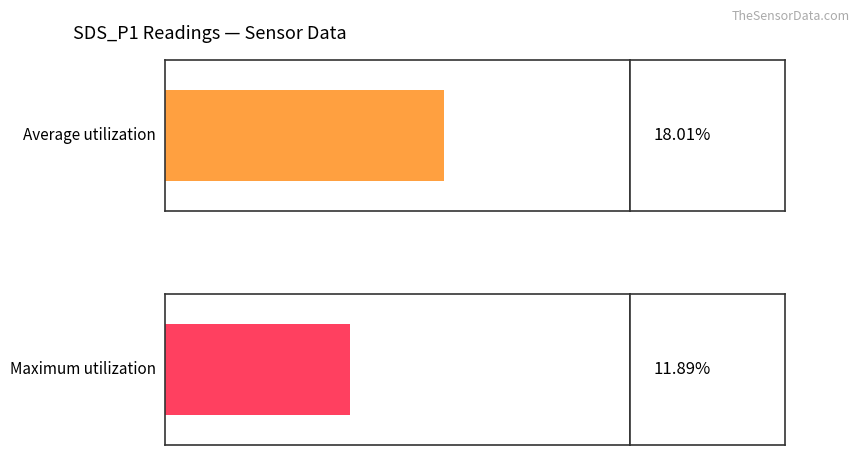

Rank the series by their maximum value, from highest to lowest.

Average utilization, Maximum utilization